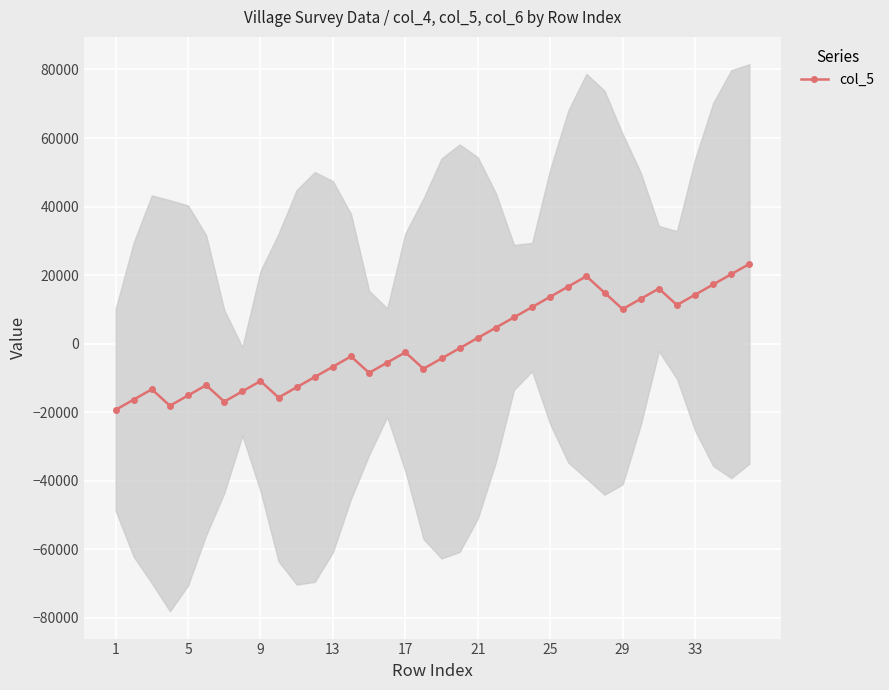

How many values are above zero?

16